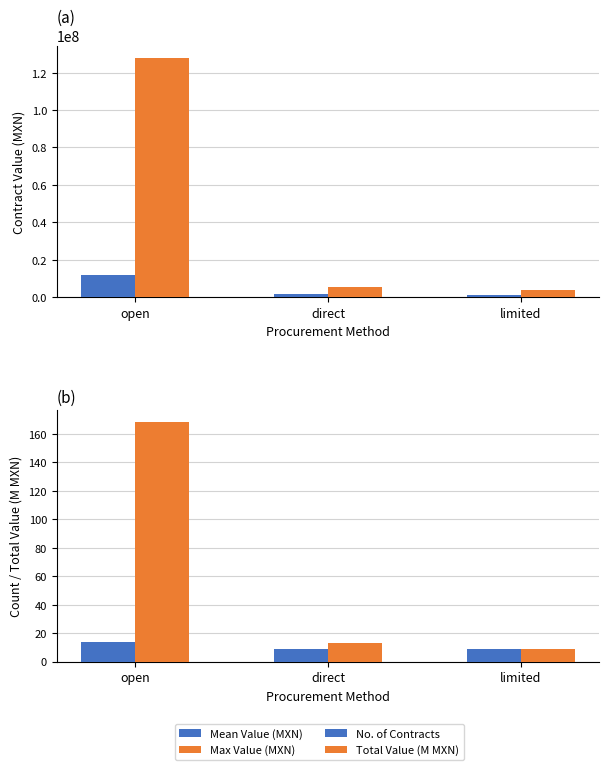

How many series are shown in this chart?

4